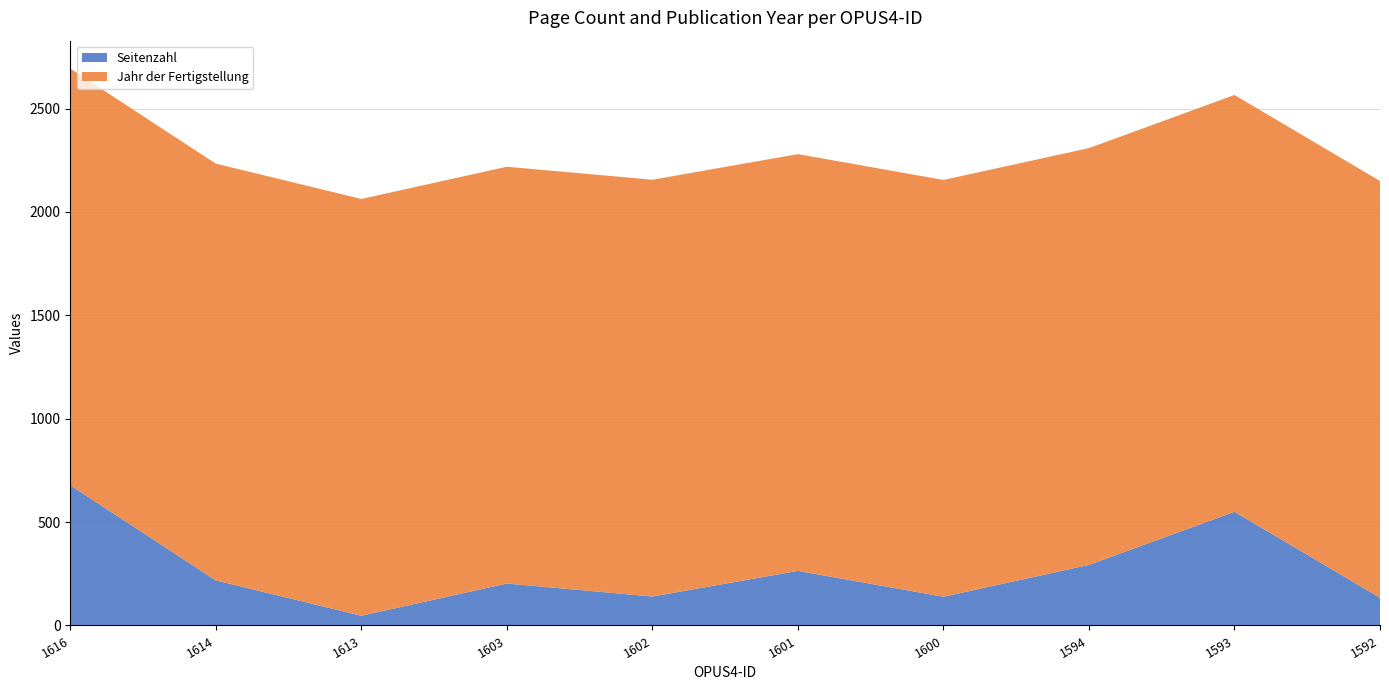

Reading left to right, what are all the values shown in this chart?

Seitenzahl: 1616=678	1614=218	1613=47	1603=203	1602=140	1601=264	1600=139	1594=293	1593=550	1592=134
Jahr der Fertigstellung: 1616=2016	1614=2016	1613=2016	1603=2016	1602=2016	1601=2016	1600=2016	1594=2016	1593=2016	1592=2016